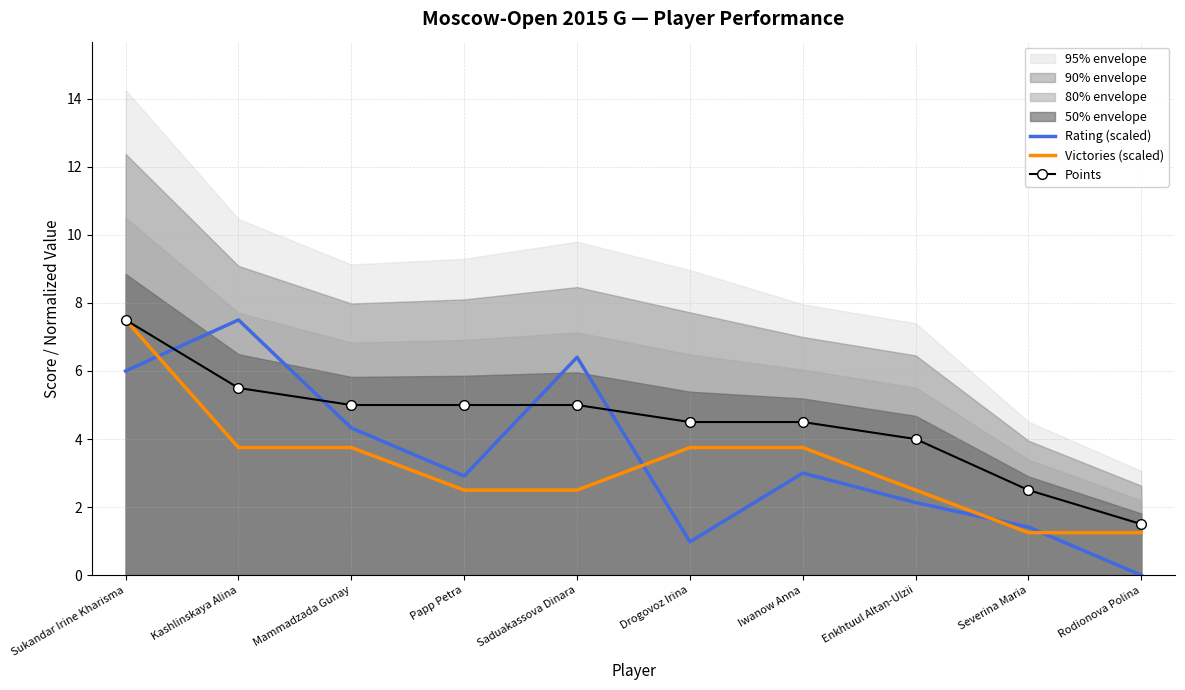

How many data points in Rating (scaled) are less than 3?

5